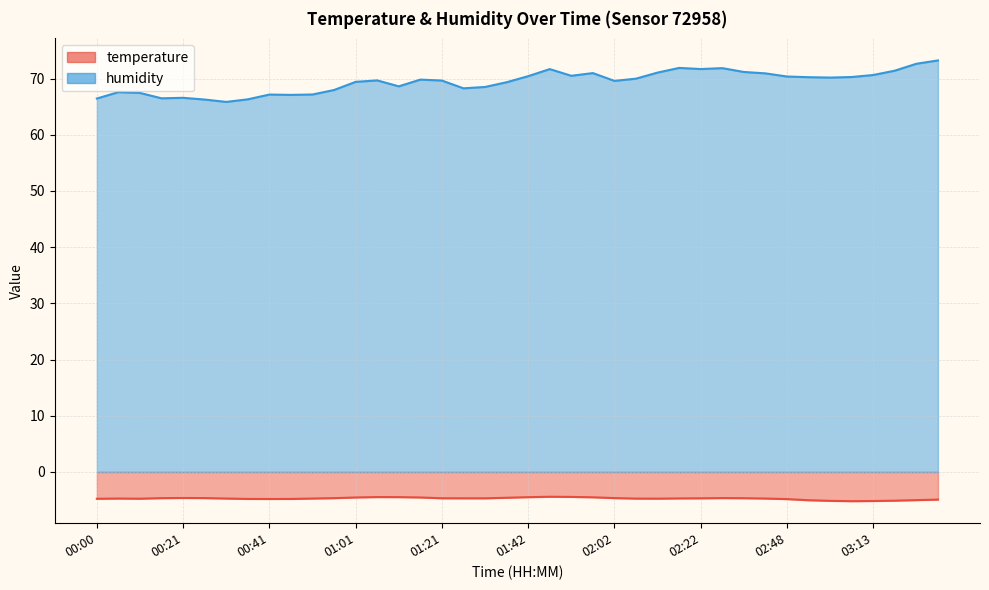

Rank the series by their maximum value, from lowest to highest.

temperature, humidity